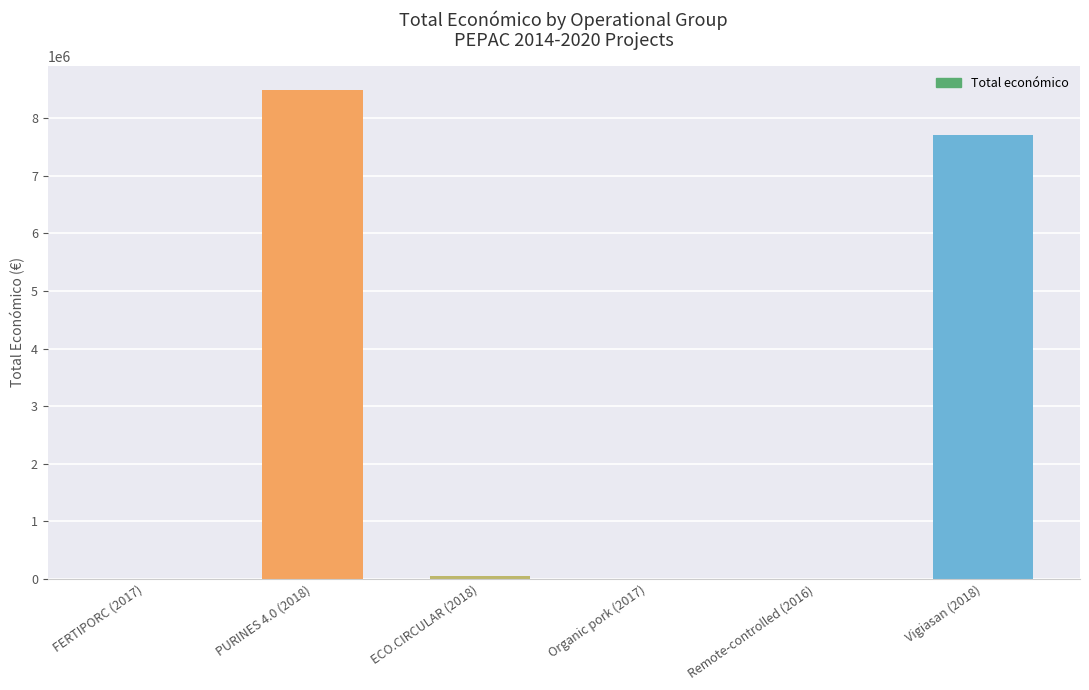

At which label is the value closest to 4244999?

Vigiasan (2018)